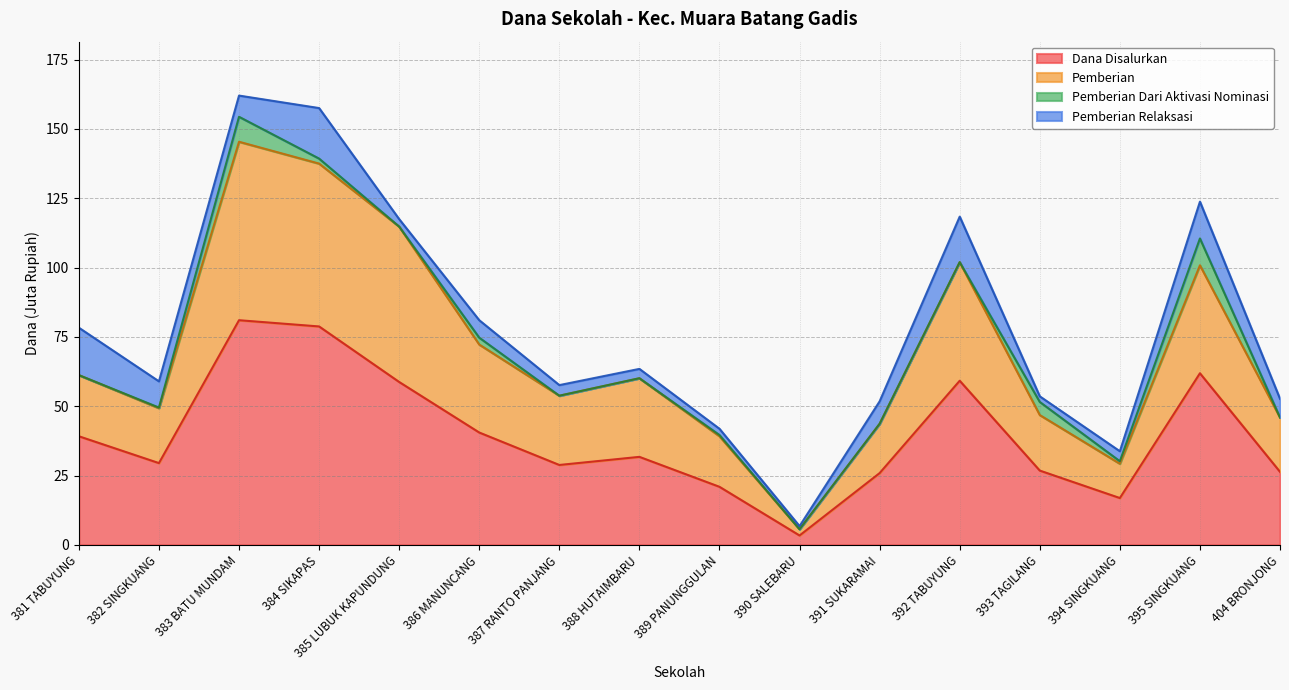

Between 395 SINGKUANG and 391 SUKARAMAI, which is larger?

395 SINGKUANG